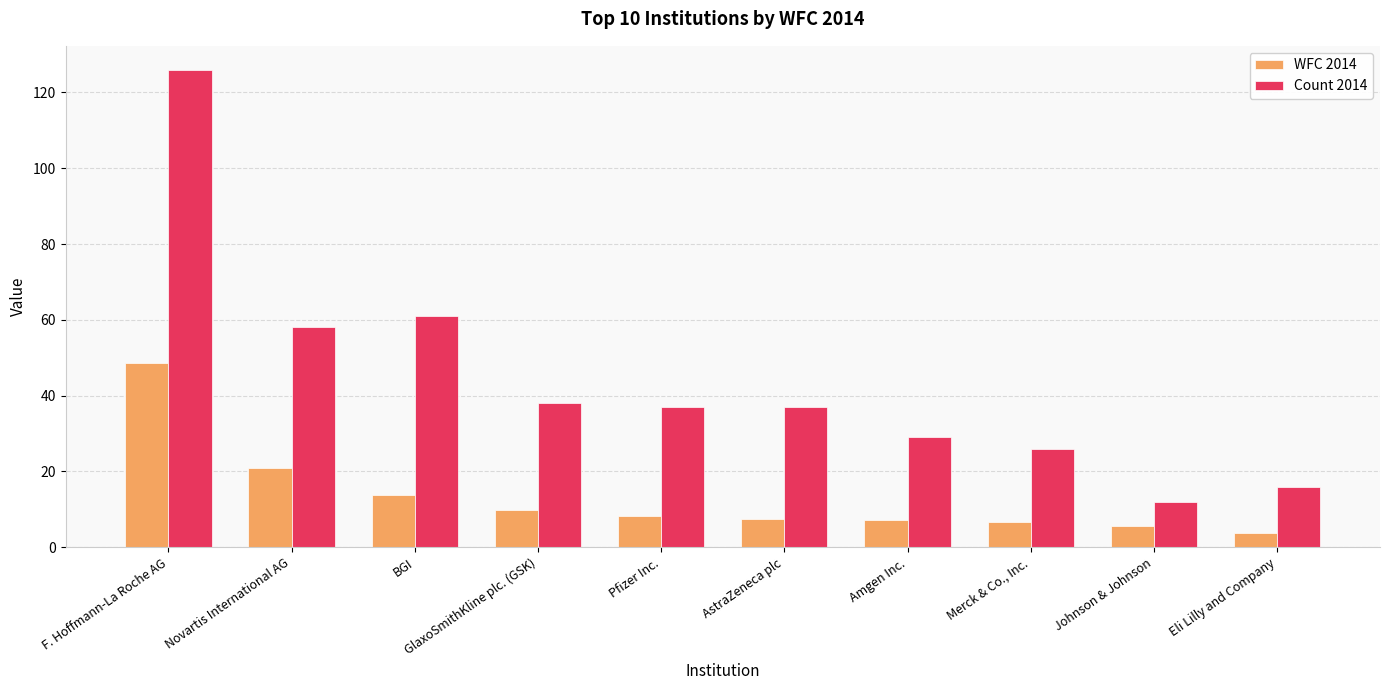

Which series has the widest spread of values?

Count 2014